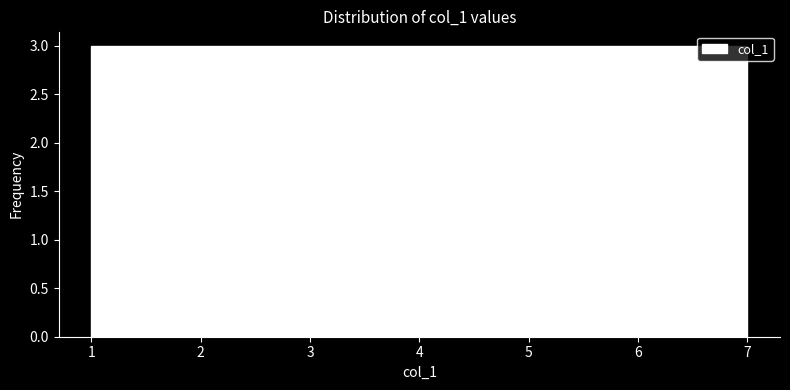

How tall is the bar that spans 2.7 to 3.6 on the x-axis? Neither the bar edges nor the heights are printed on the chart, so give them approximately, as read against the axes.

3